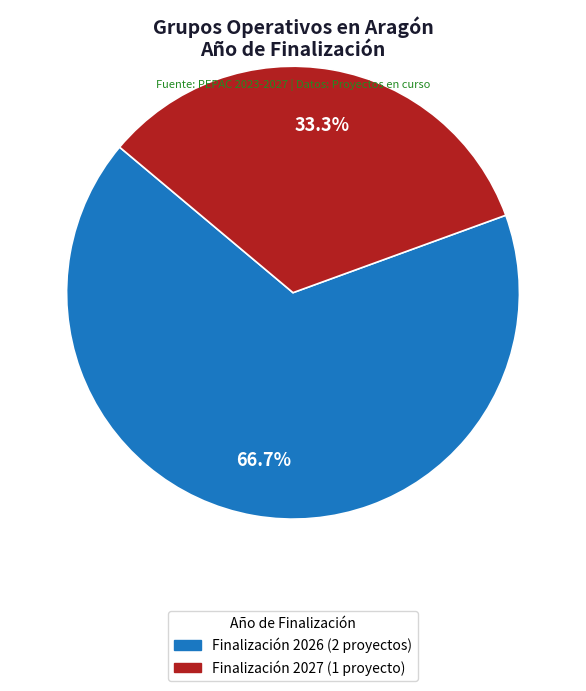

Is there any slice that represents more than half of the pie?

Yes